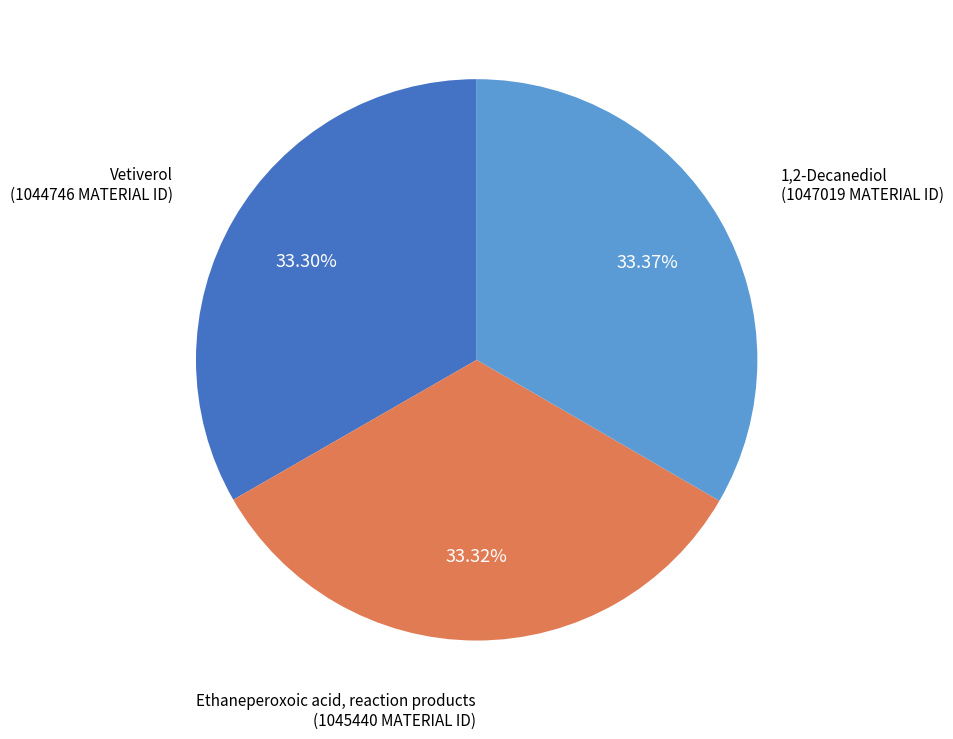

Does Vetiverol represent more than half of the total?

No